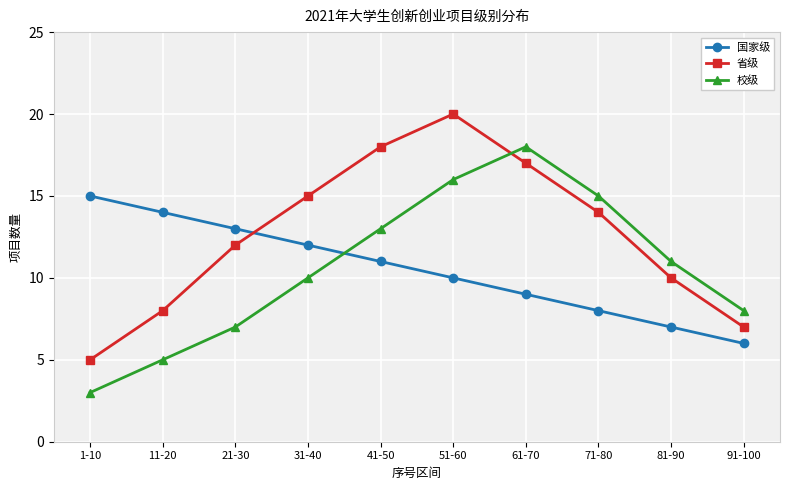

Which category has the lowest value in the 校级 series?

1-10